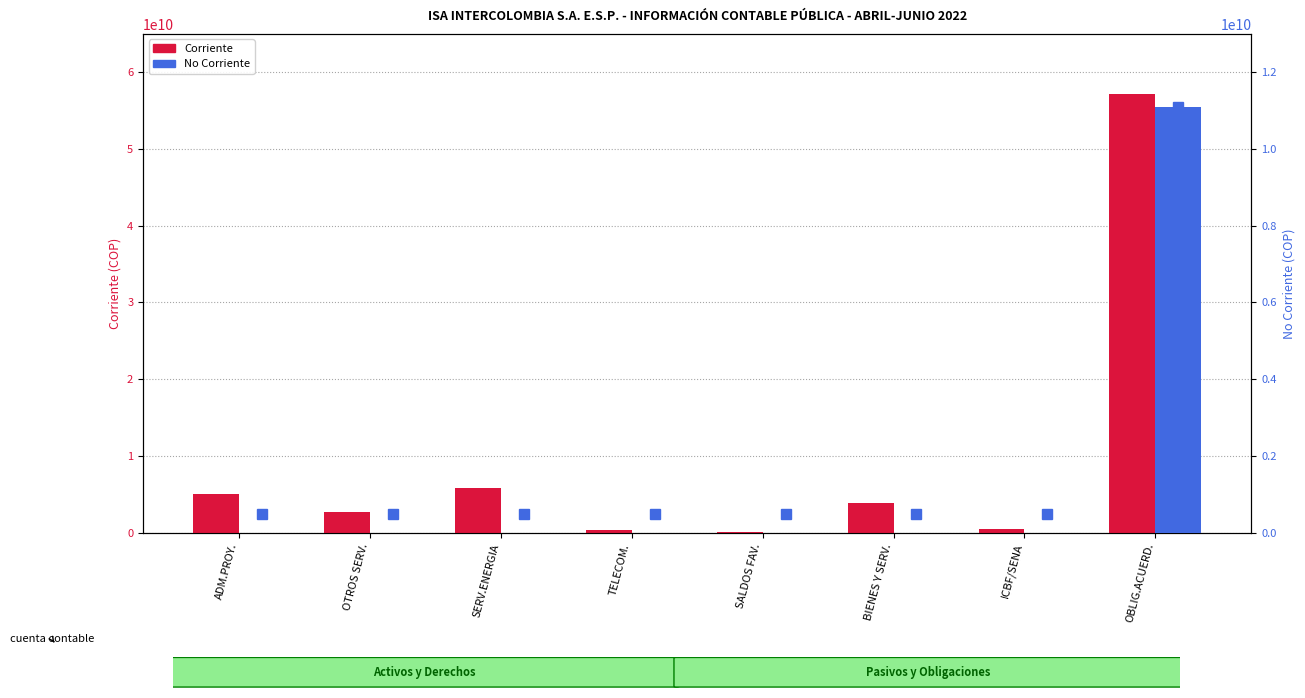

How many positive values does the No Corriente series have?

1